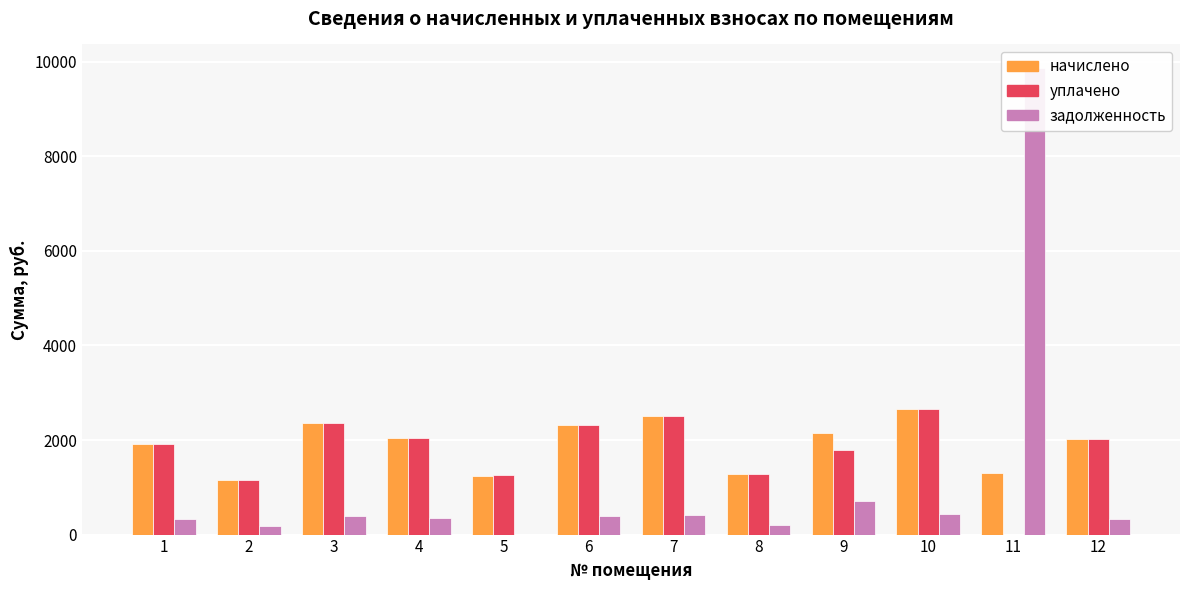

Does the chart contain stacked bars?

No